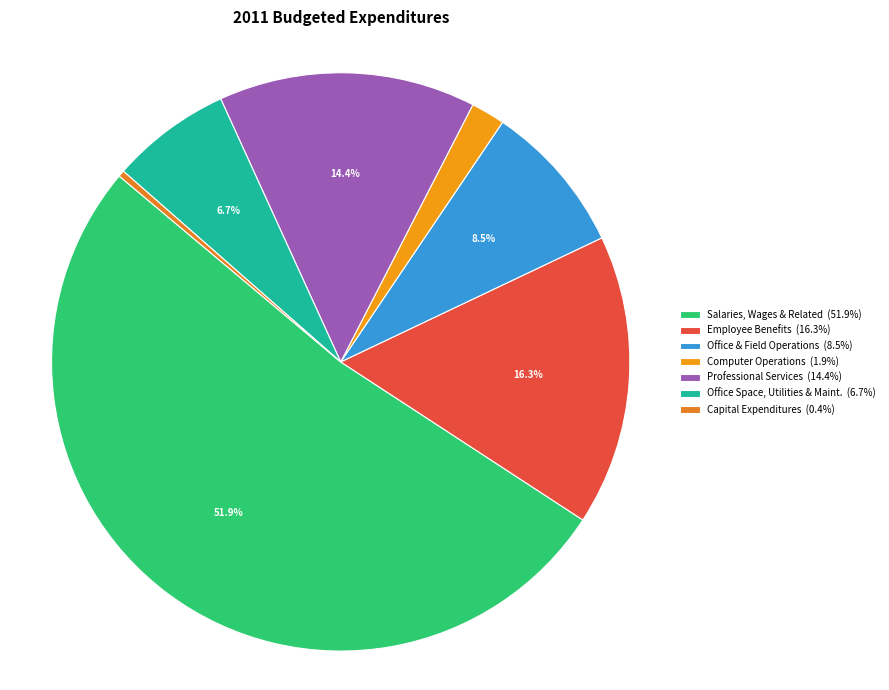

How many segments does this pie chart have?

7